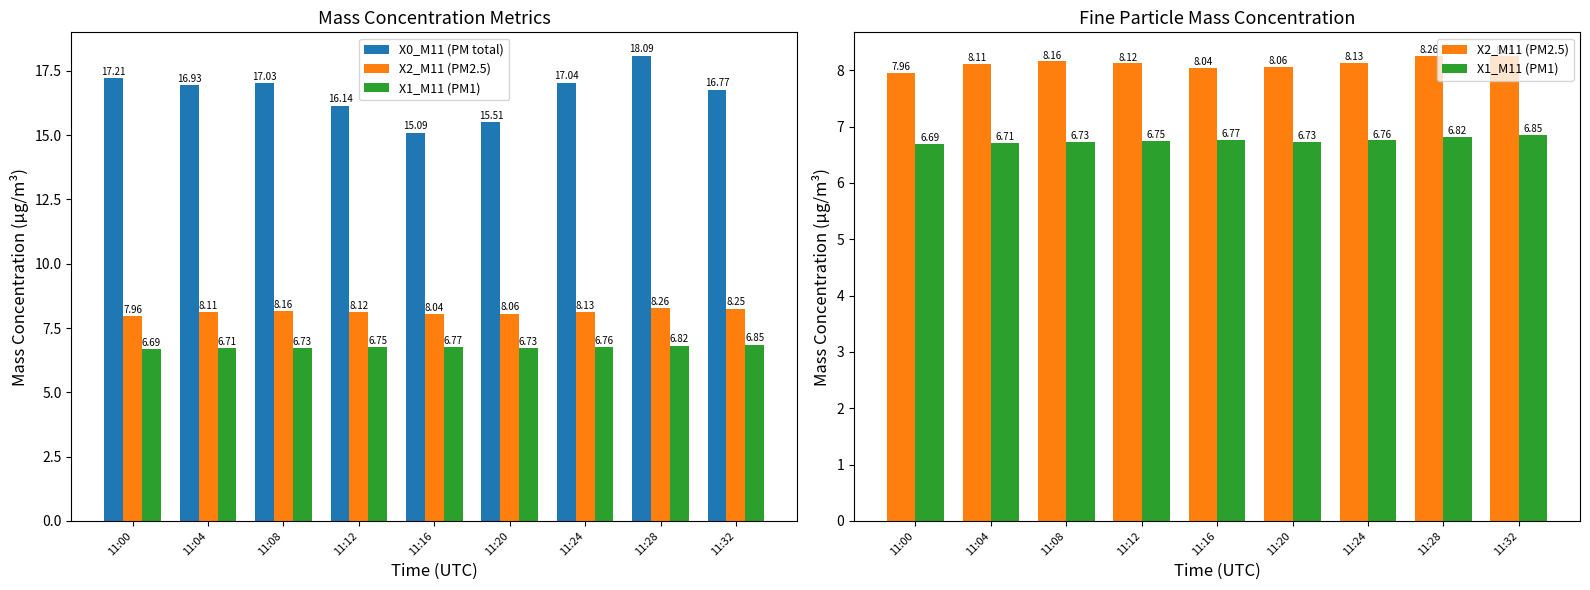

Reading left to right, transcribe all the data shown in this chart.

X0_M11 (PM total): 11:00=17.2	11:04=16.9	11:08=17.0	11:12=16.1	11:16=15.1	11:20=15.5	11:24=17.0	11:28=18.1	11:32=16.8
X2_M11 (PM2.5): 11:00=8.0	11:04=8.1	11:08=8.2	11:12=8.1	11:16=8.0	11:20=8.1	11:24=8.1	11:28=8.3	11:32=8.2
X1_M11 (PM1): 11:00=6.7	11:04=6.7	11:08=6.7	11:12=6.8	11:16=6.8	11:20=6.7	11:24=6.8	11:28=6.8	11:32=6.8